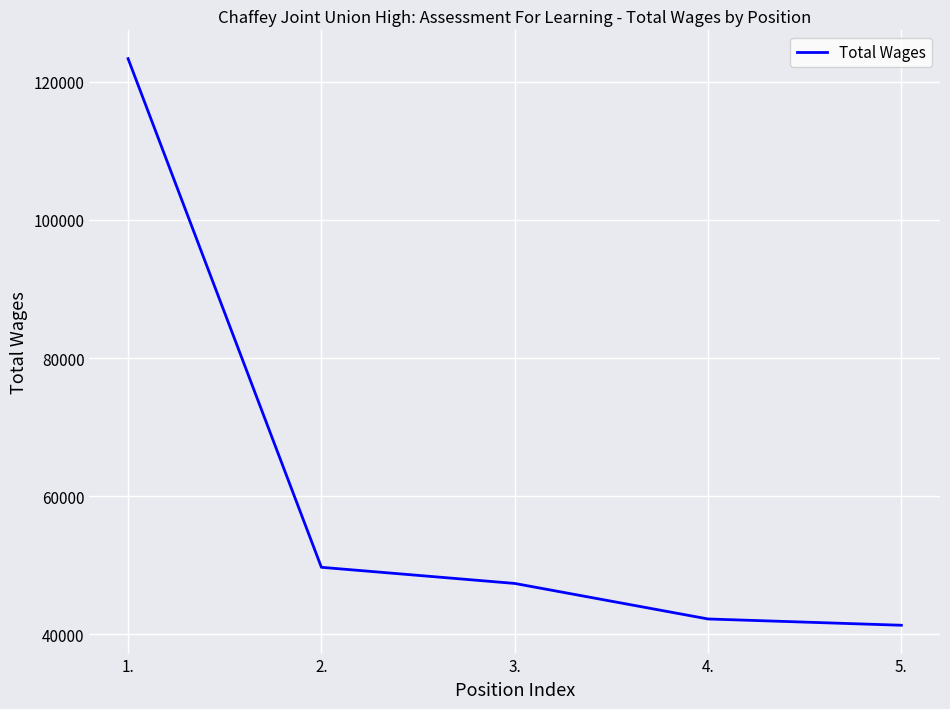

Which has a higher value, 5. or 1.?

1.